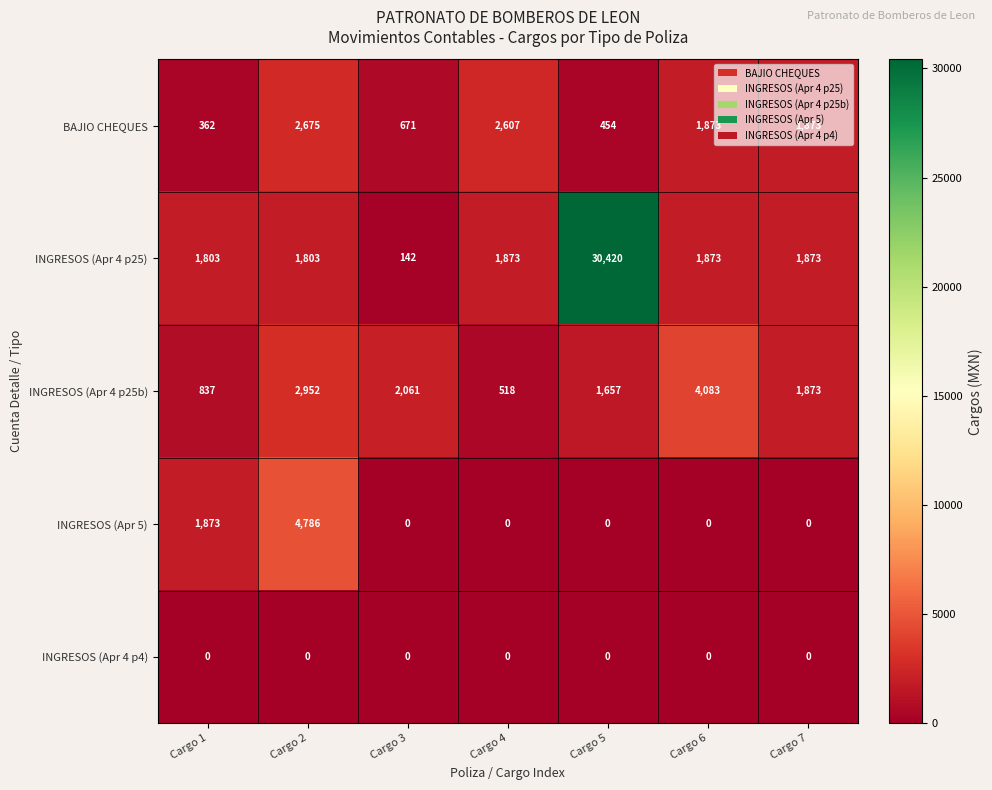

What is the sum of the INGRESOS (Apr 5) values at Cargo 3 and Cargo 1?

1873